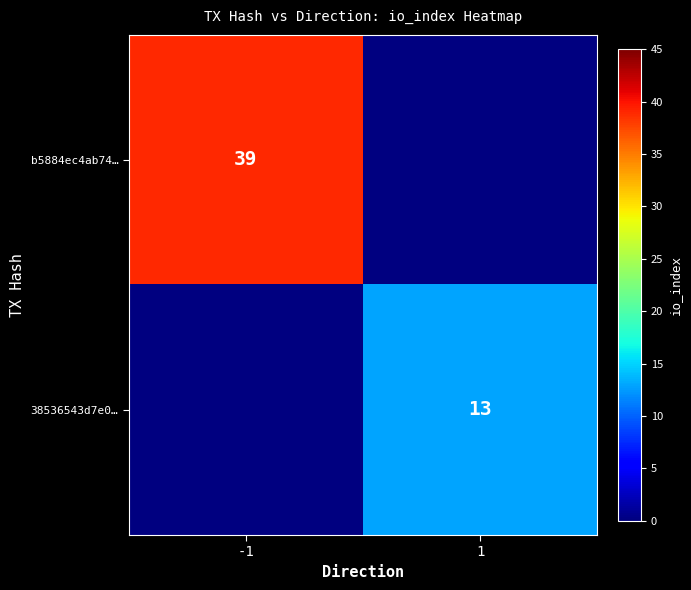

Between 1 and -1, which is larger?

-1